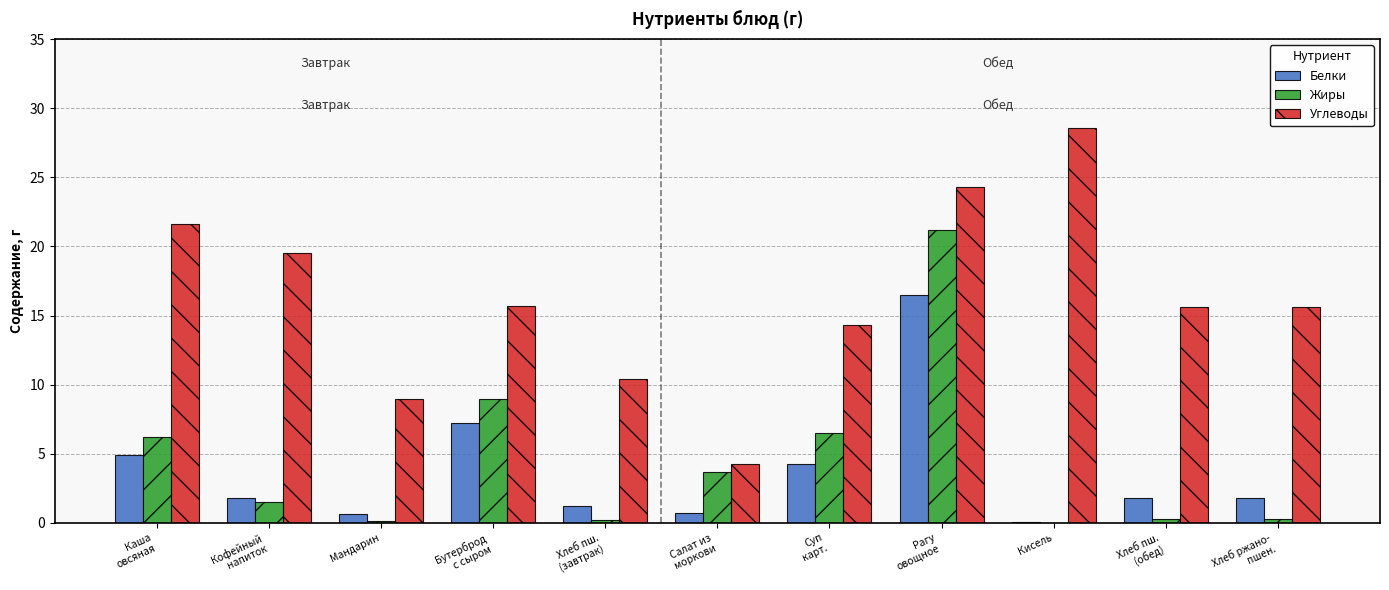

How many categories are shown in the chart?

11